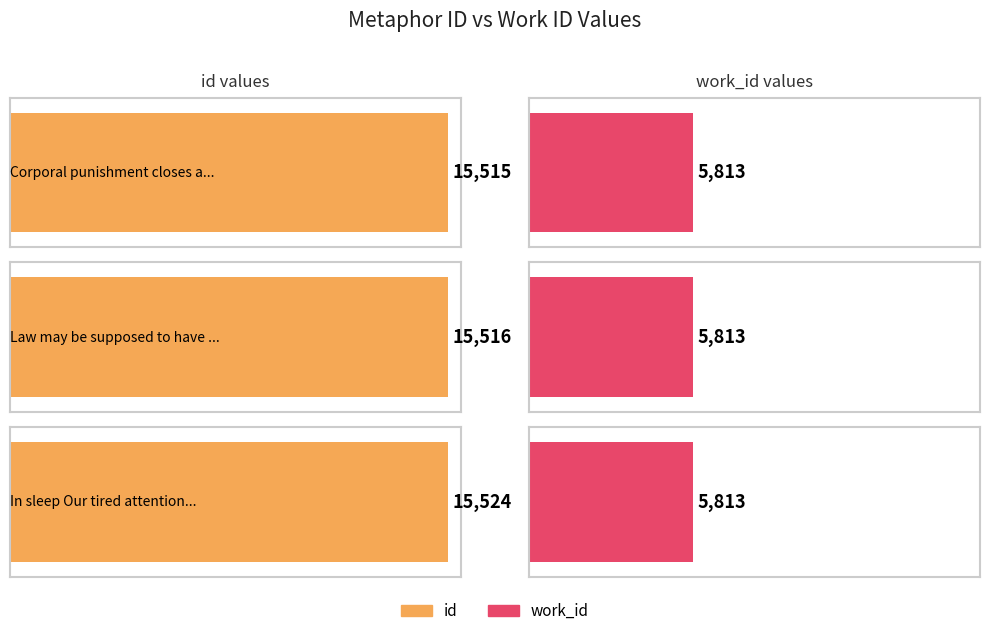

At how many categories does at least one series exceed 8455?

3